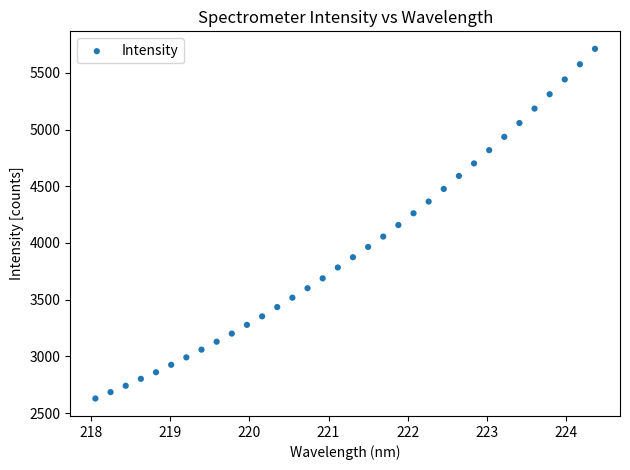

What is the range of Y values (max minus min)?

3083.0